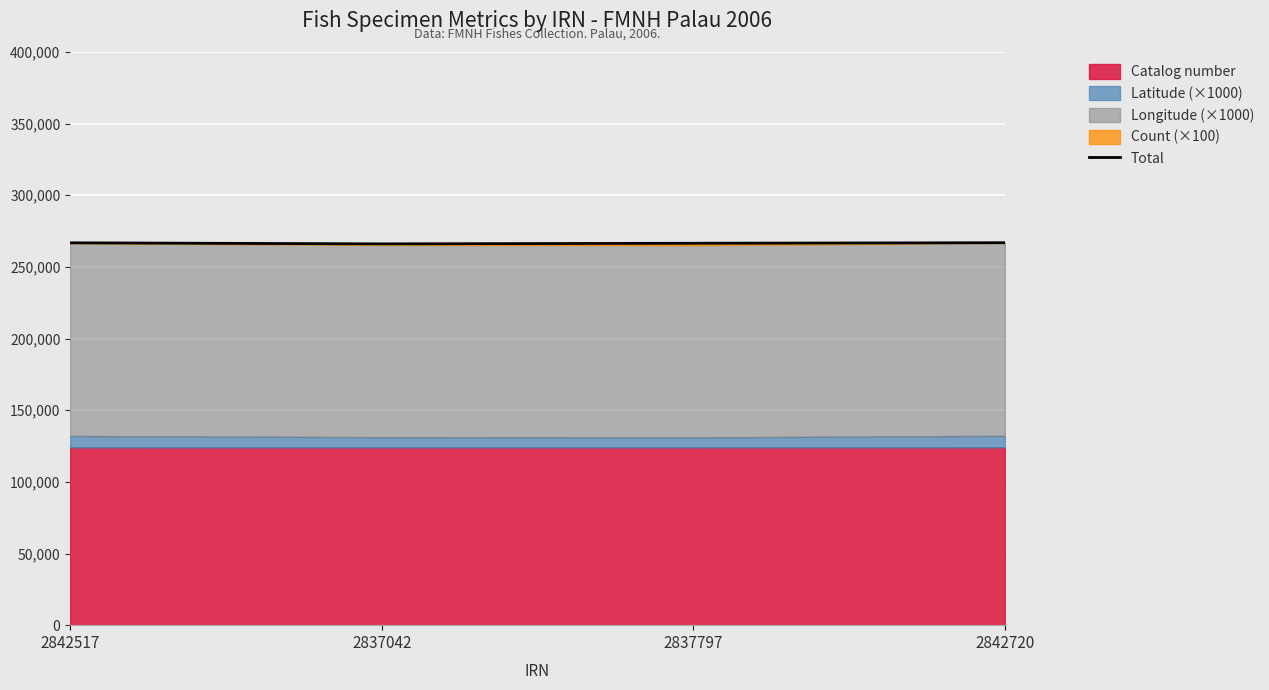

The value at 2837042 is 71008.8. True or false?

False